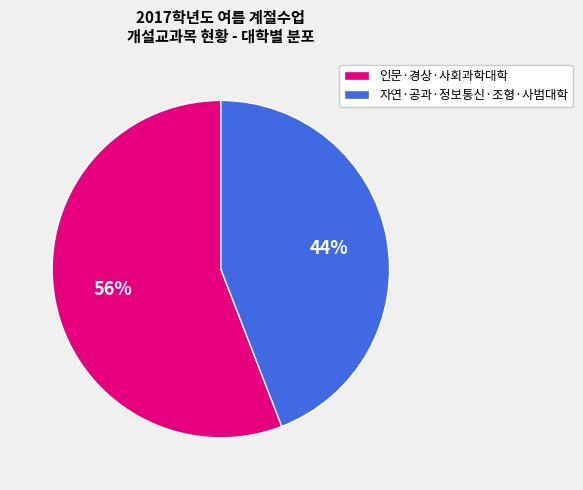

To the nearest percent, what is the average slice percentage?

50%